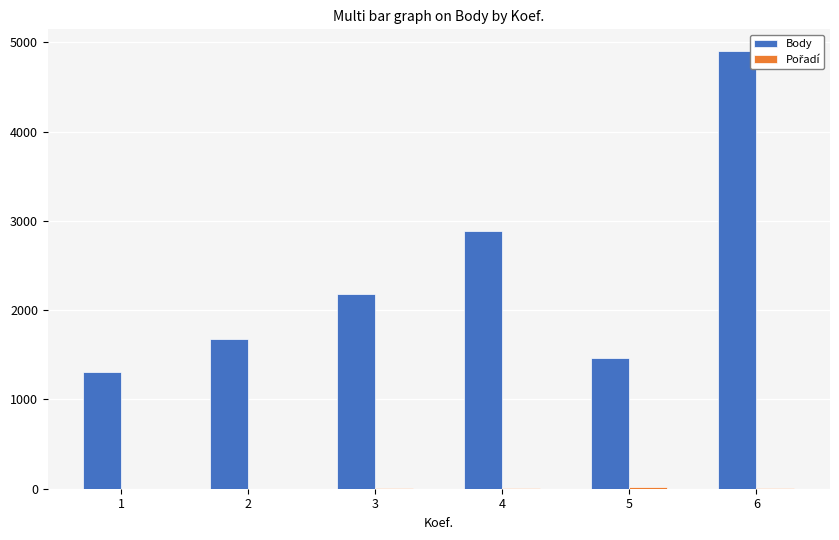

Between 4 and 5, which series saw the biggest shift?

Body